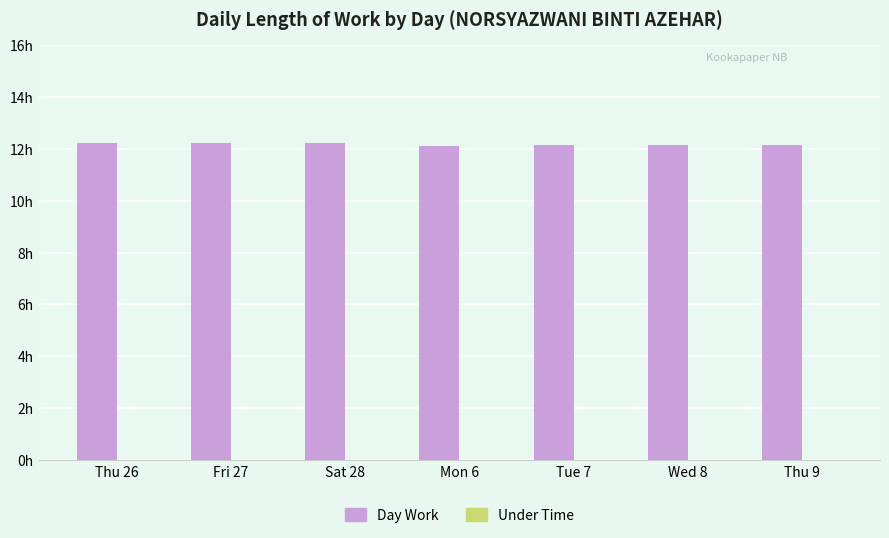

Are the bars horizontal?

No